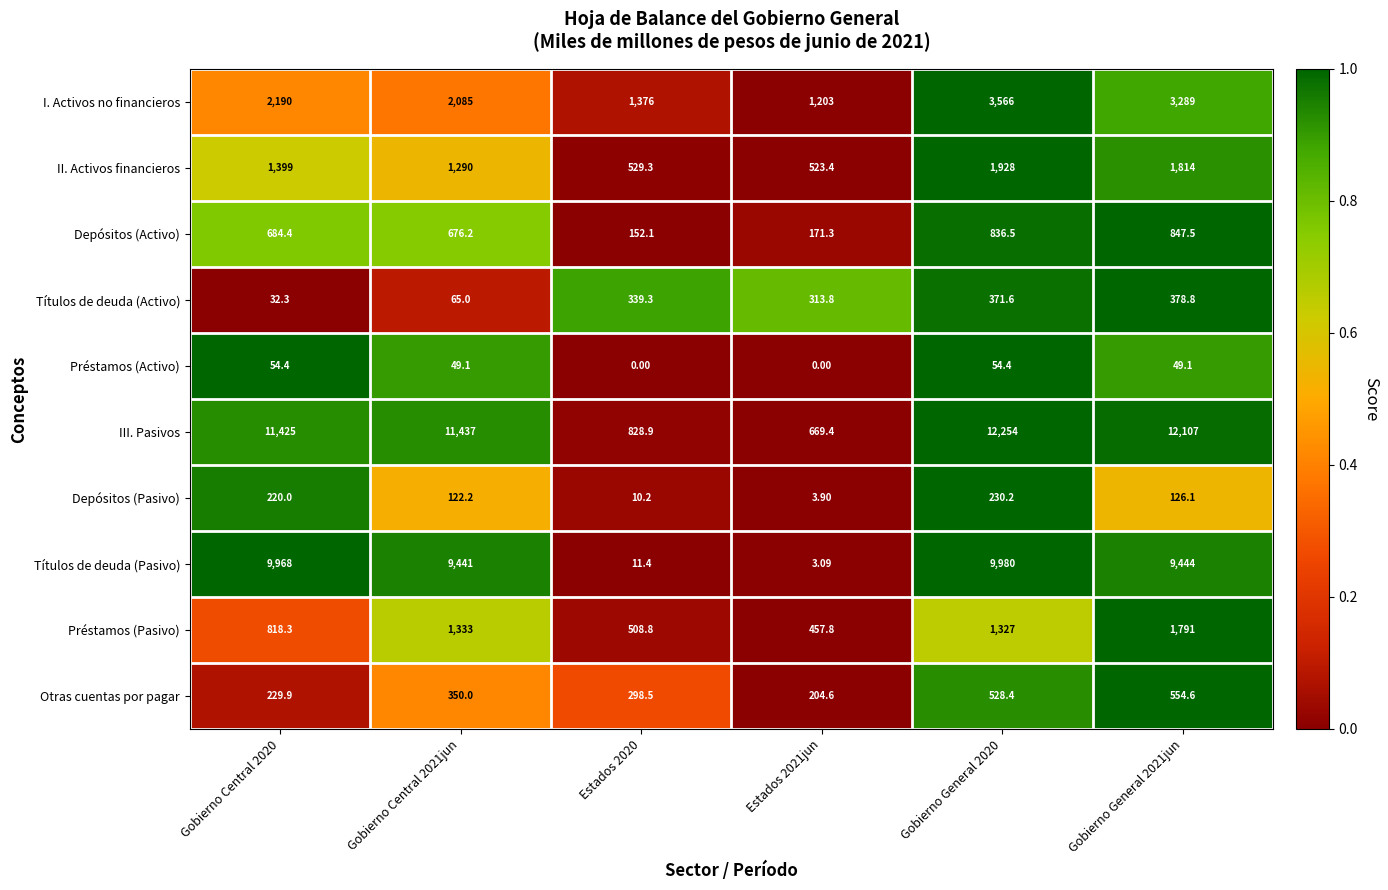

Rank the series by their maximum value, from highest to lowest.

III. Pasivos, Títulos de deuda (Pasivo), I. Activos no financieros, II. Activos financieros, Préstamos (Pasivo), Depósitos (Activo), Otras cuentas por pagar, Títulos de deuda (Activo), Depósitos (Pasivo), Préstamos (Activo)